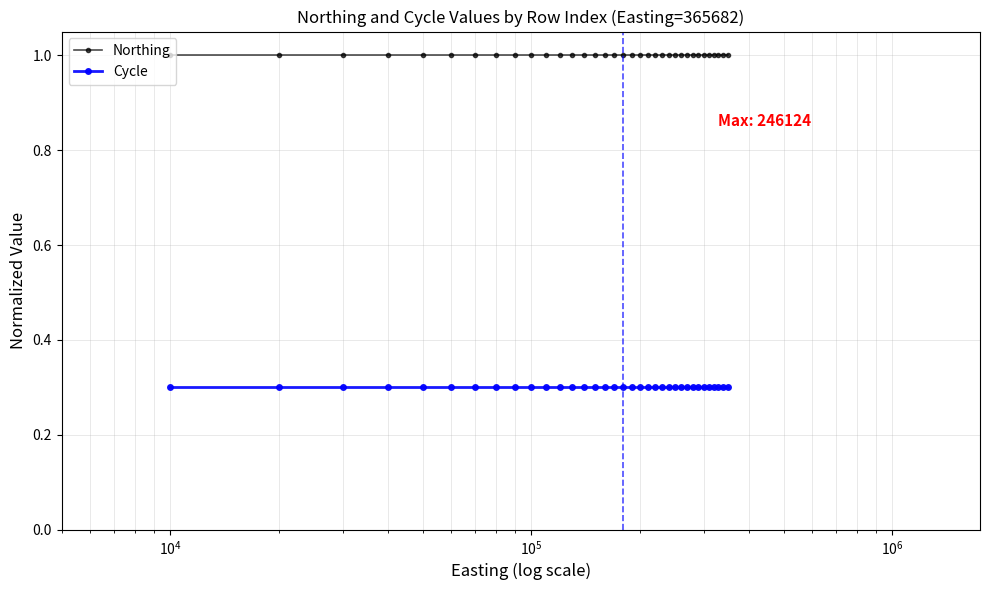

True or false: Cycle and Northing intersect in this chart.

False